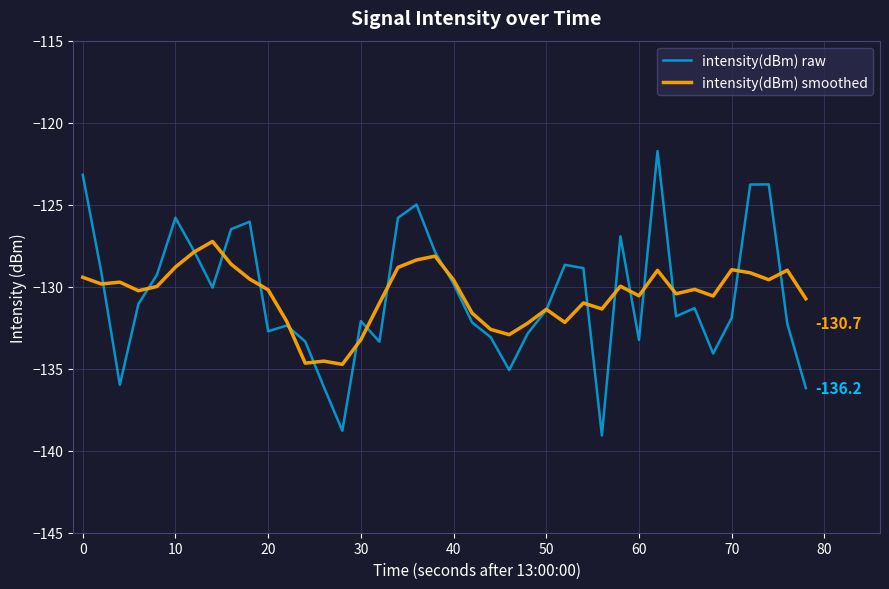

List the series in order of their peak value, highest first.

intensity(dBm) raw, intensity(dBm) smoothed